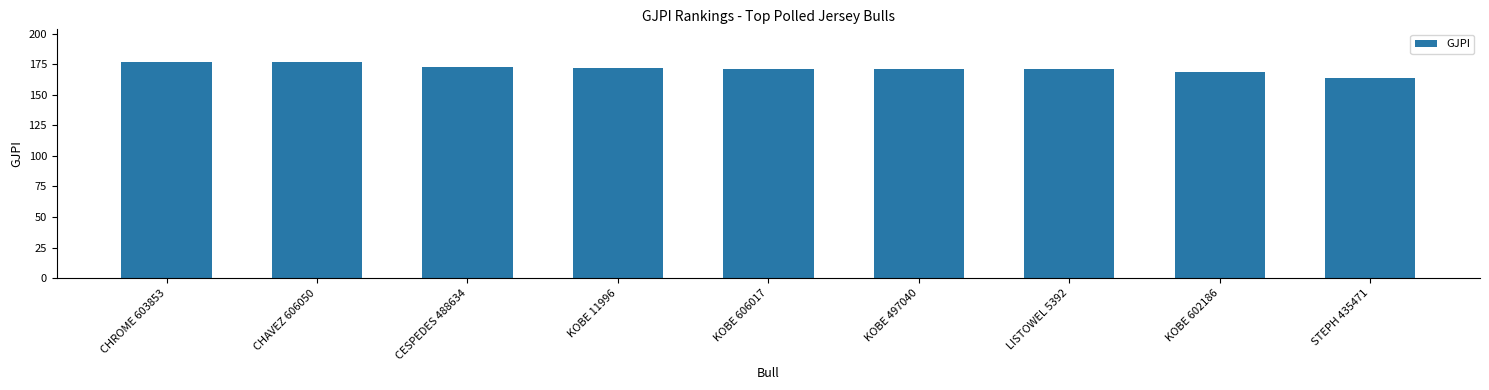

What is the change in value from KOBE 11996 to LISTOWEL 5392?

-1